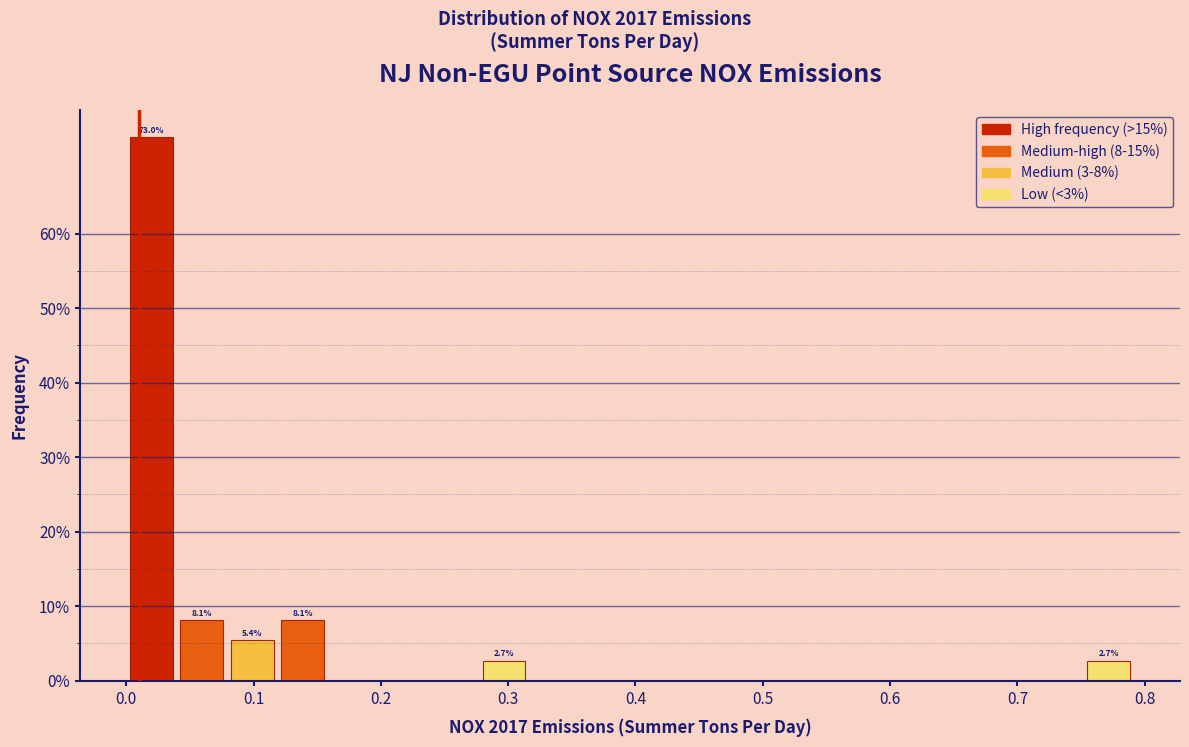

Read against the x-axis, roughly where is the centre of the tallest bar?

0.02